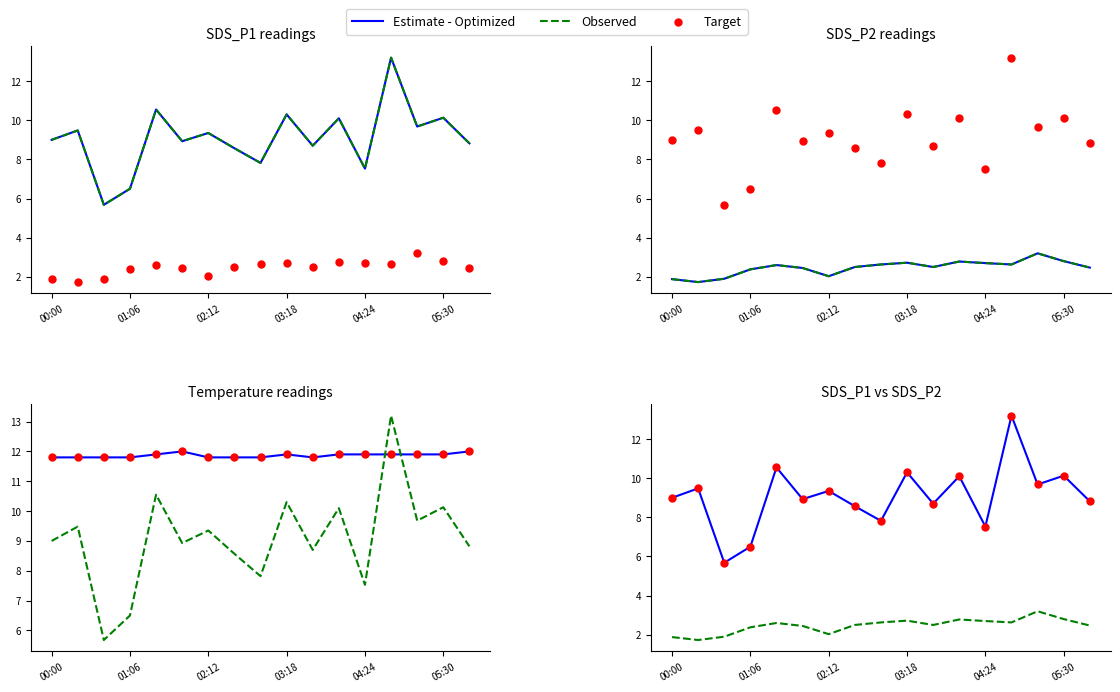

Which series contains the lowest Y value?

Observed